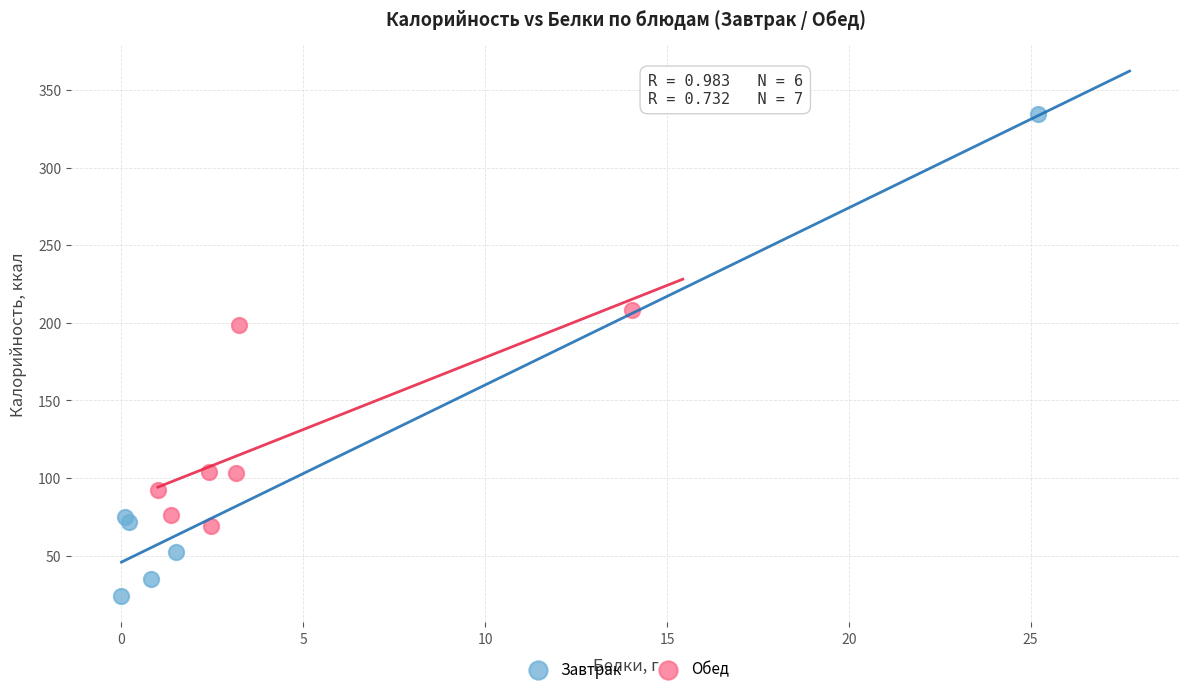

Which series contains the highest Y value?

Завтрак